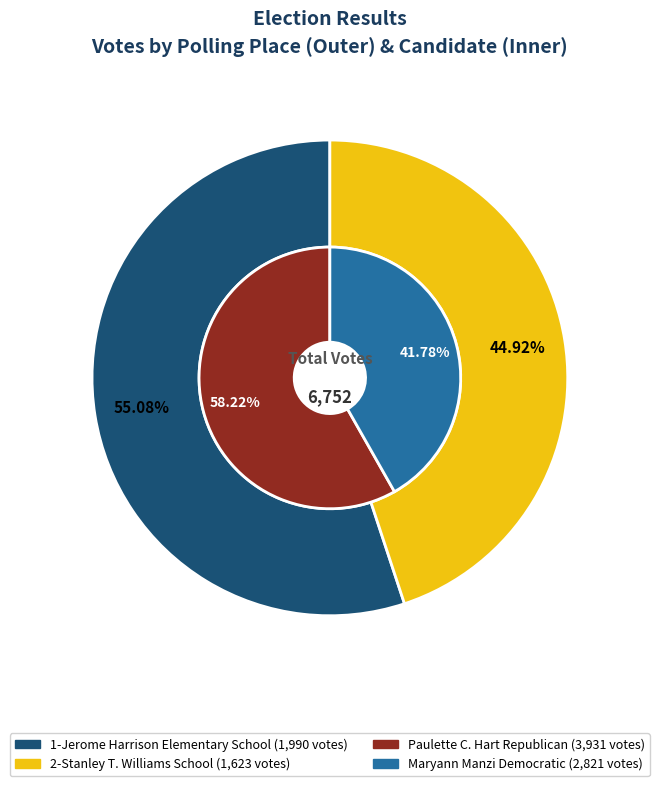

True or false: 1-Jerome Harrison Elementary School accounts for 55% of the total.

True